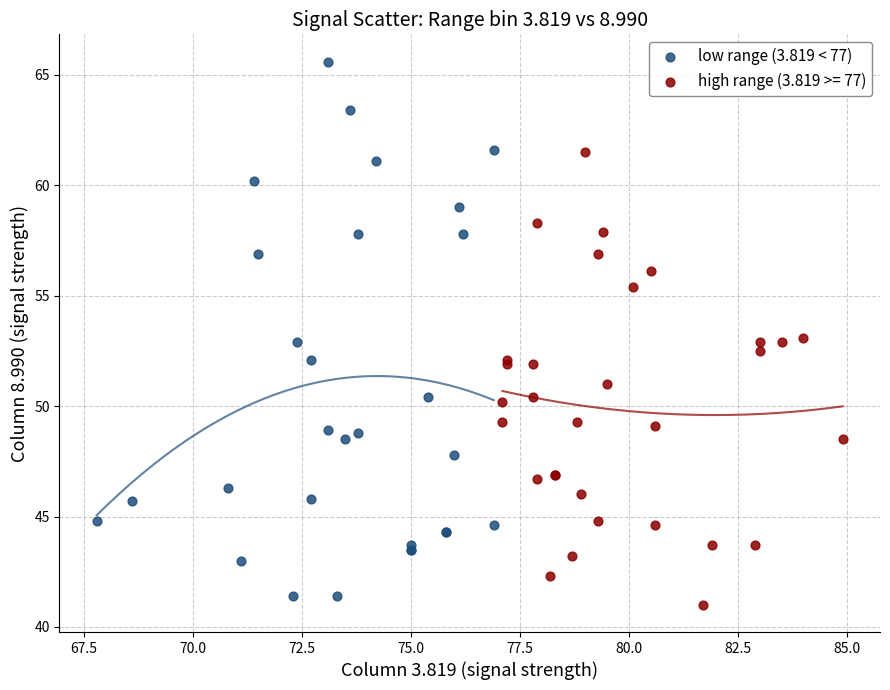

Which series reaches the maximum Y coordinate?

low range (3.819 < 77)